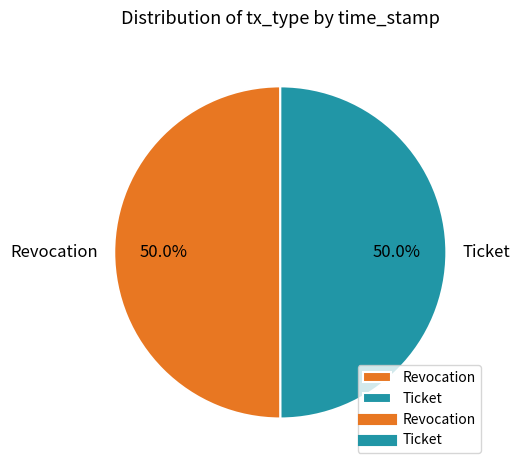

Approximately how many times larger is the value at Ticket compared to Revocation?

1.0